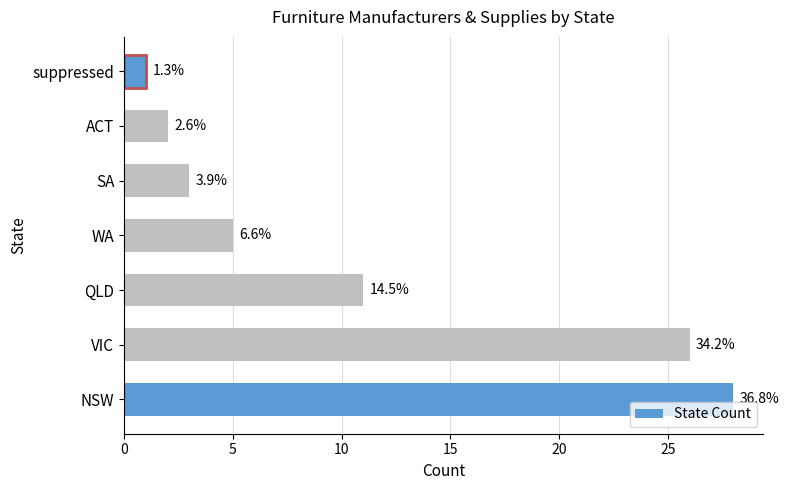

Does the chart contain any negative values?

No